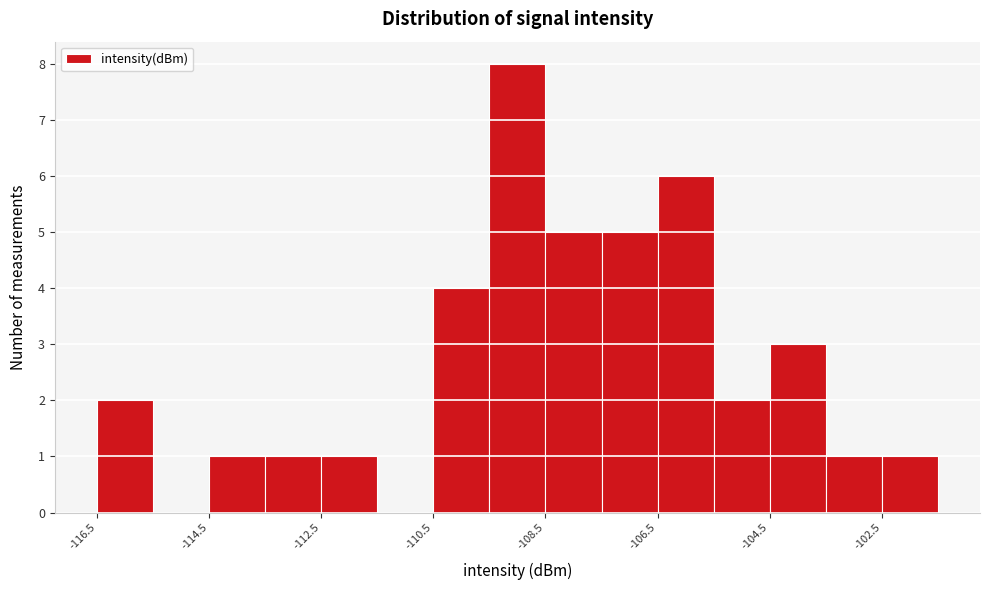

Around what value on the x-axis is the tallest bar? Give the approximate position of its centre, as read against the axis.

-109.0